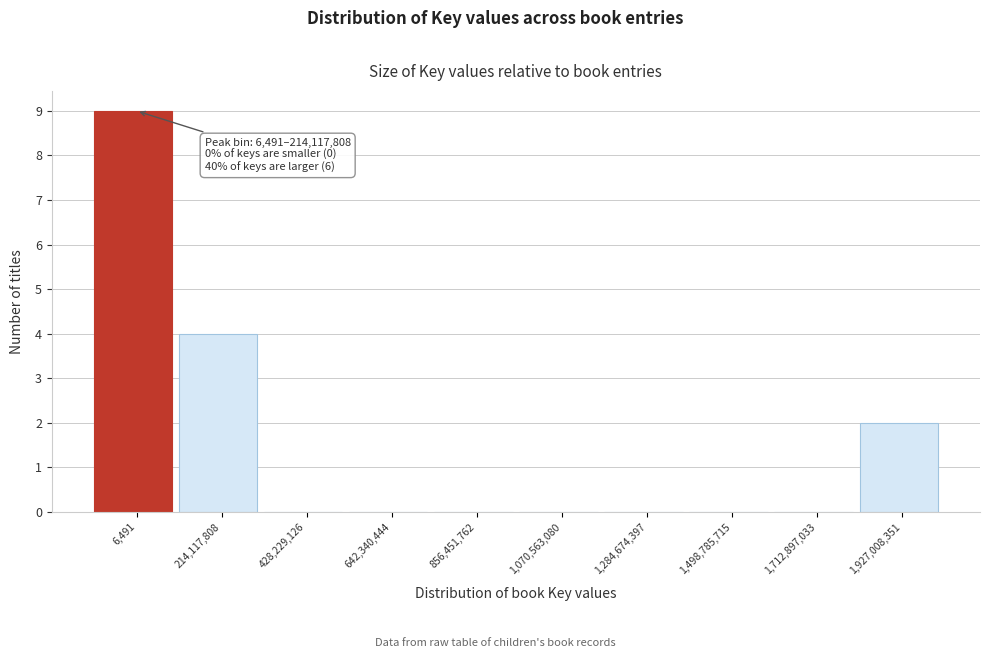

Reading right to left, what are all the values shown in this chart?

1,927,008,351=2	1,712,897,033=0	1,498,785,715=0	1,284,674,397=0	1,070,563,080=0	856,451,762=0	642,340,444=0	428,229,126=0	214,117,808=4	6,491=9